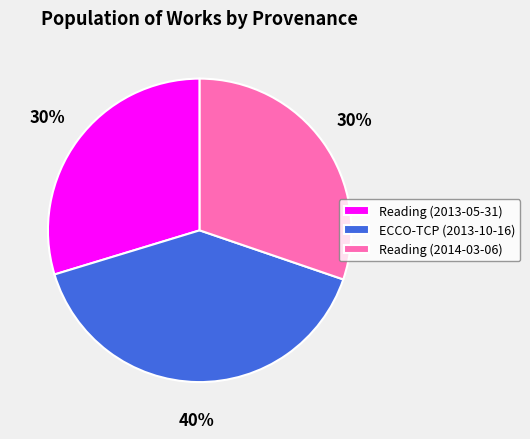

To the nearest percent, what is the average slice percentage?

33%